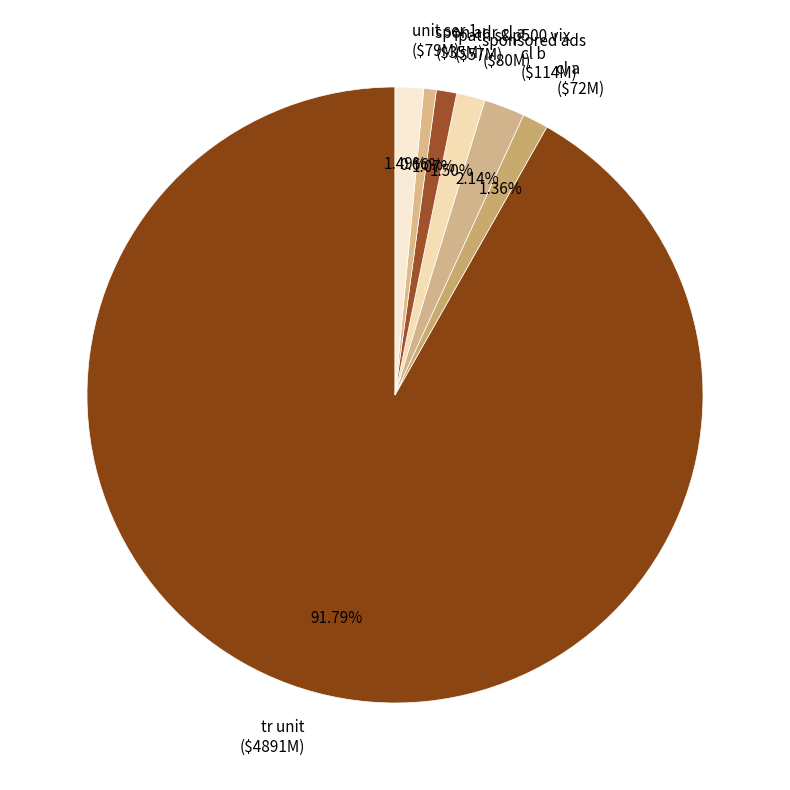

Approximately how many times larger is the value at ipath s&p500 vix compared to sponsored ads?

0.7